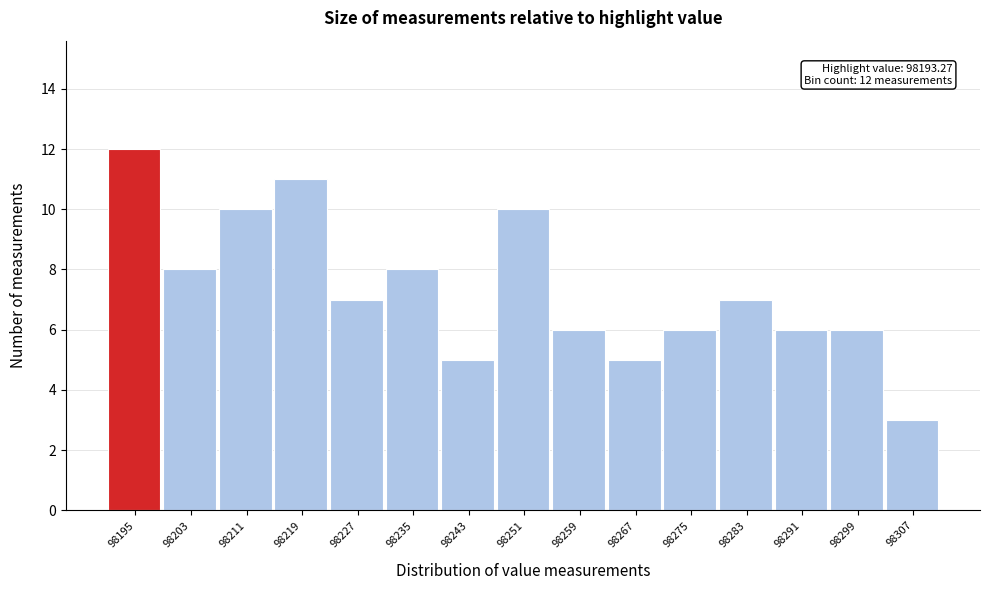

Which range on the x-axis has the tallest bar?

98191 to 98199